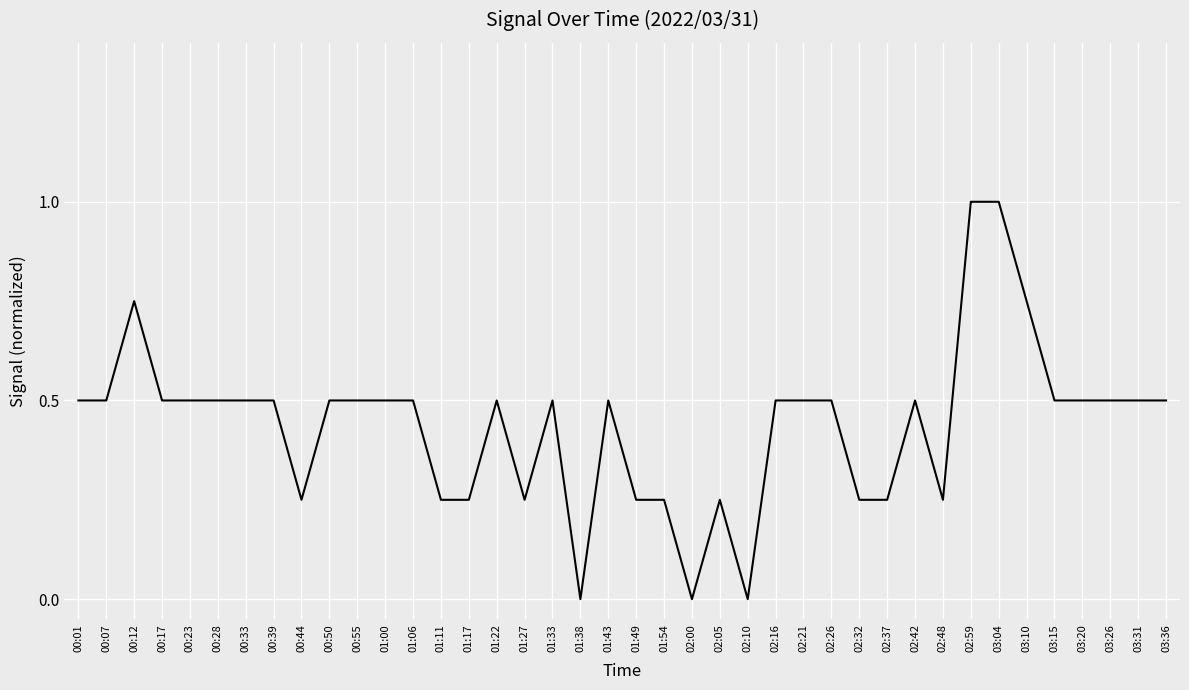

Between 01:06 and 00:44, which is larger?

01:06